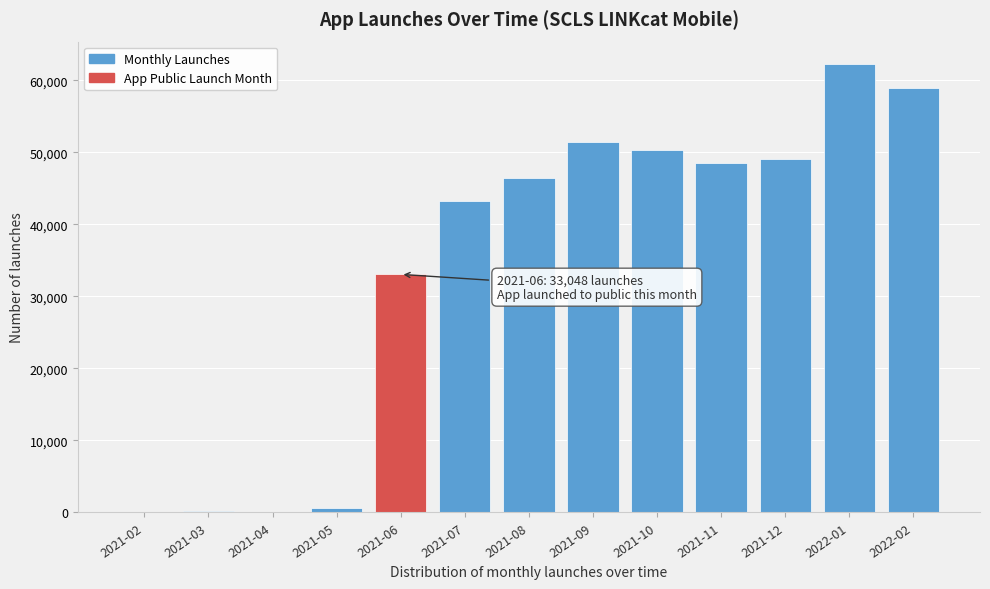

The value at 2022-01 is 85643. True or false?

False